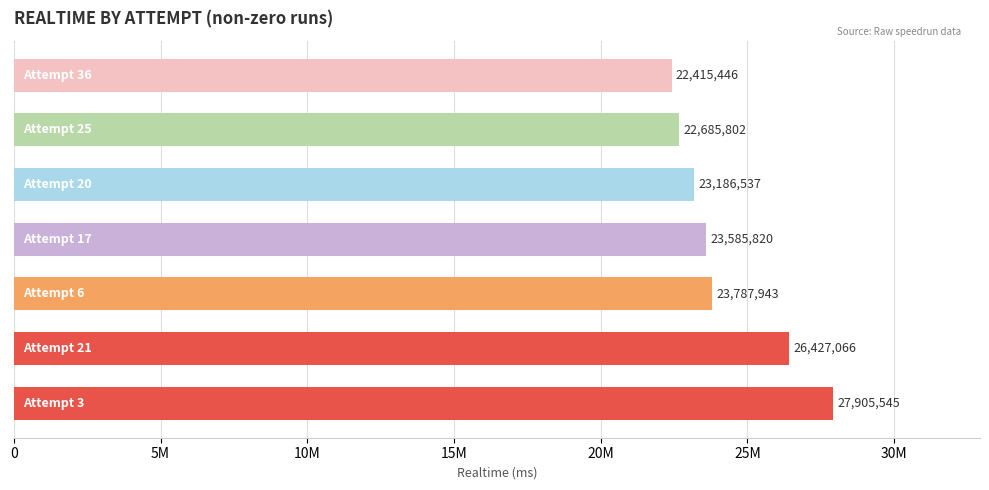

Does the chart contain any negative values?

No